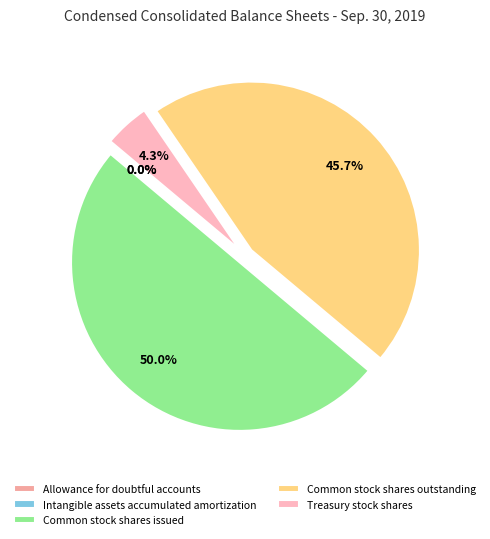

Count the number of slices in the pie.

5